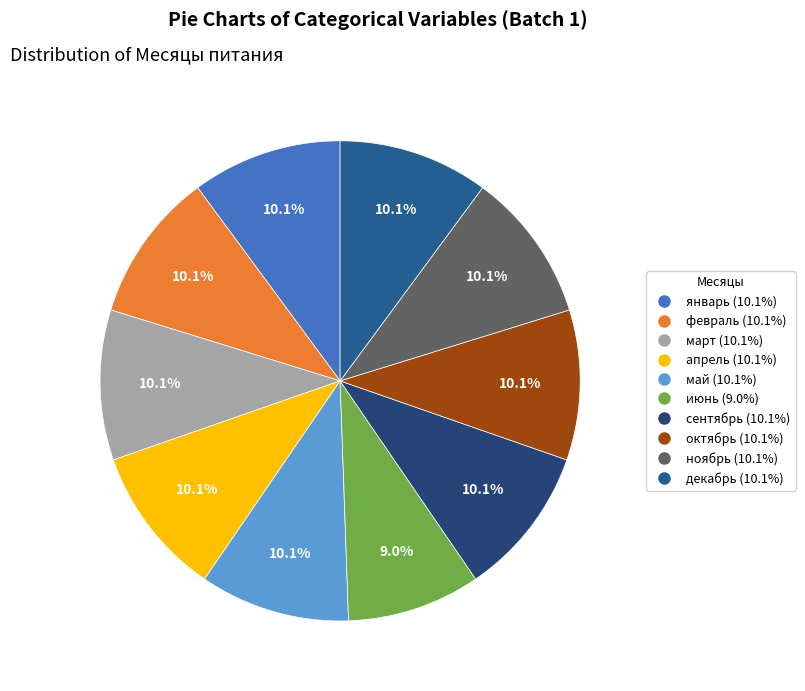

Combined, do апрель and сентябрь account for over 50%?

No